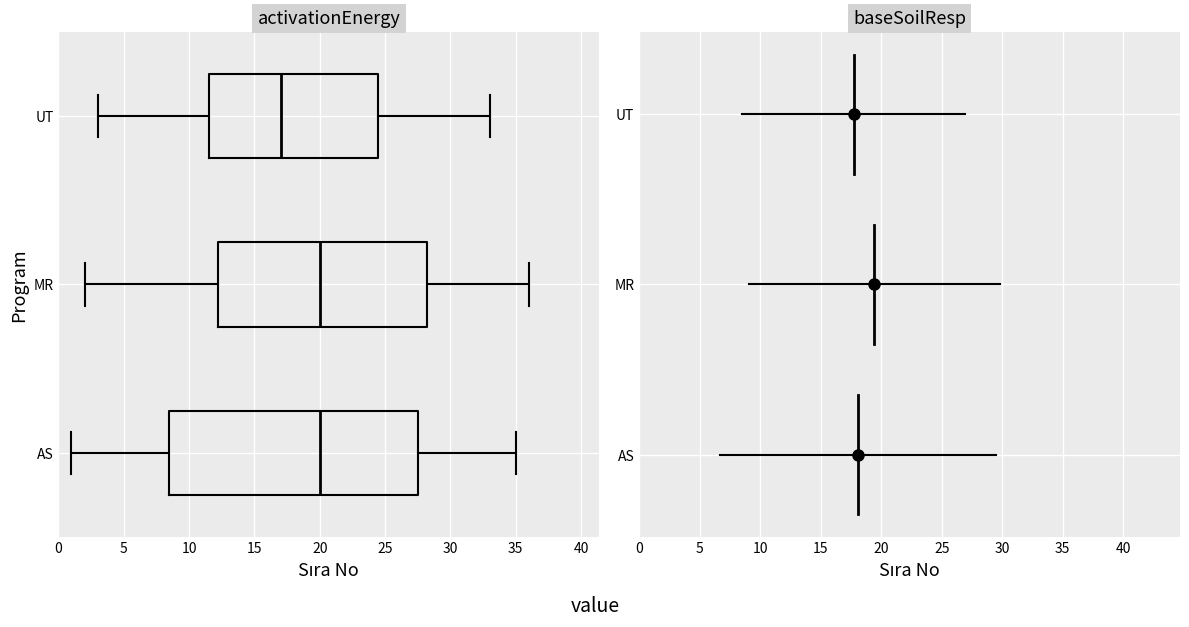

Which box's median line is the furthest to the left?

UT